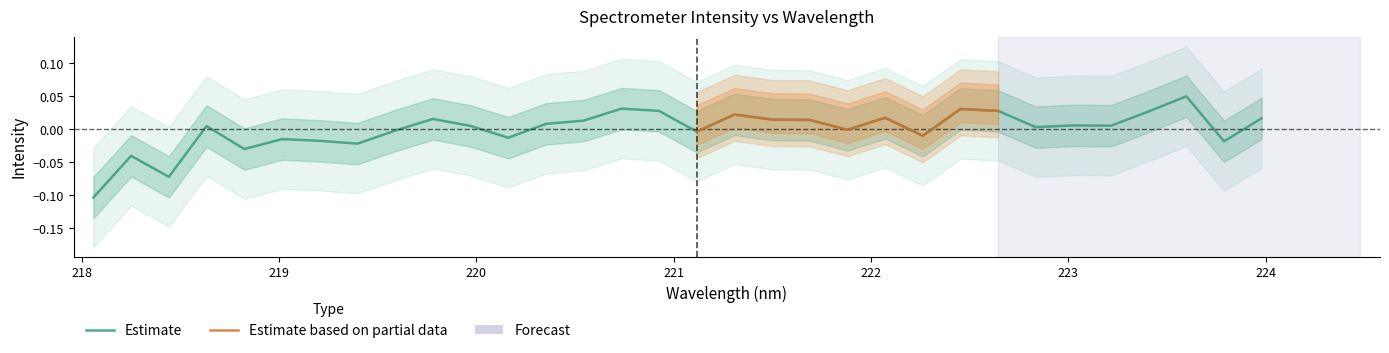

Count the number of categories in the chart.

32